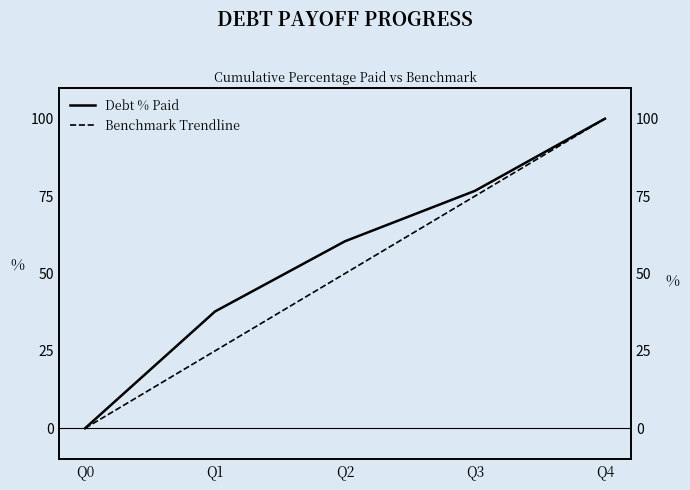

How many Benchmark Trendline values are between 25 and 75?

3